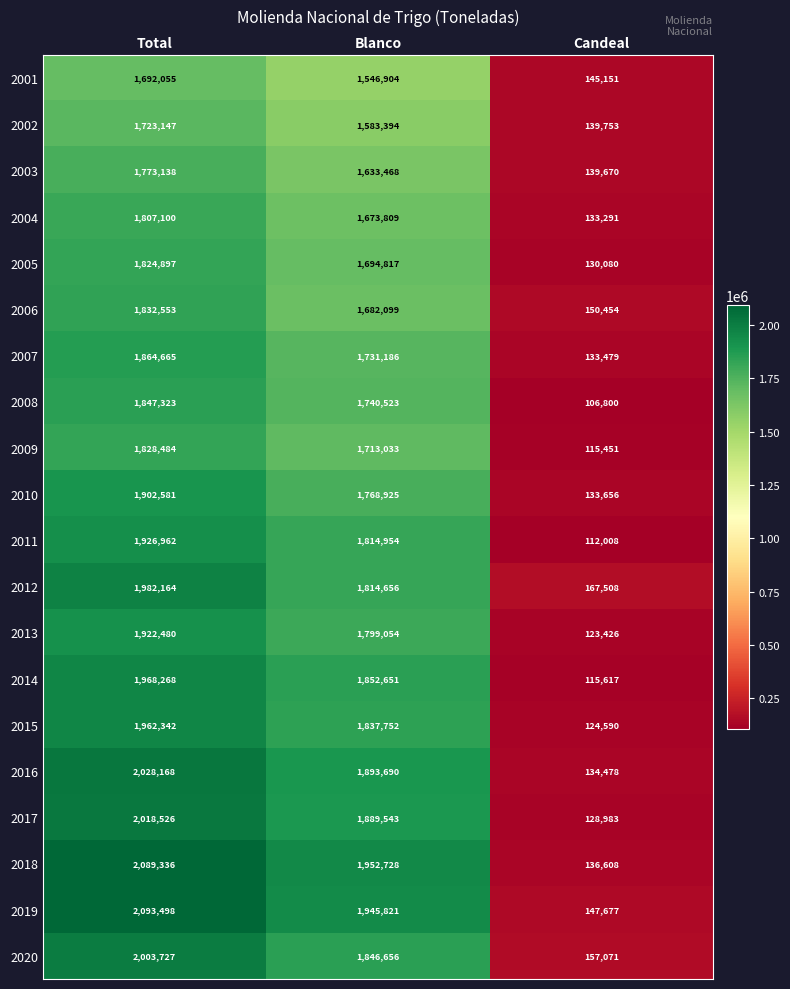

At which label does 2004 first exceed 1673809?

Total